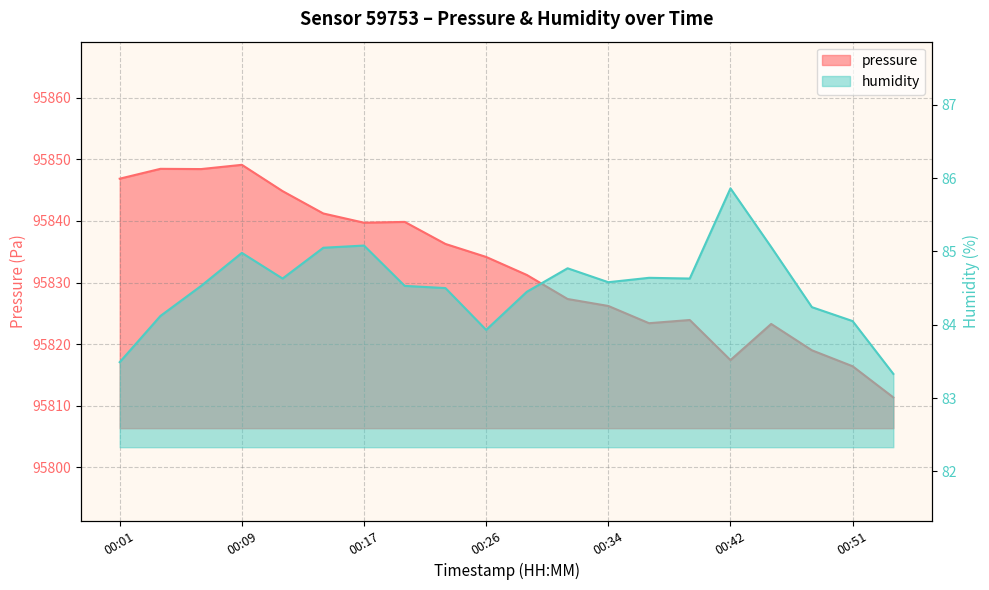

Where is the first local minimum for humidity?

00:12